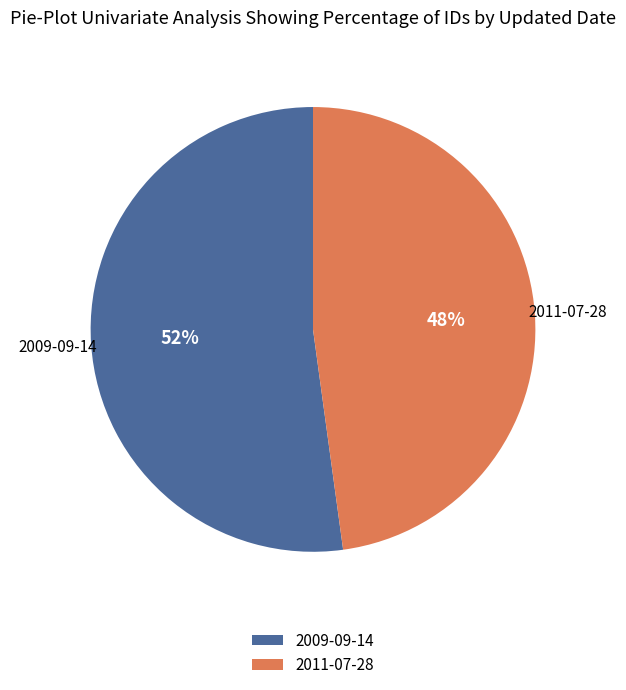

Count the number of slices in the pie.

2